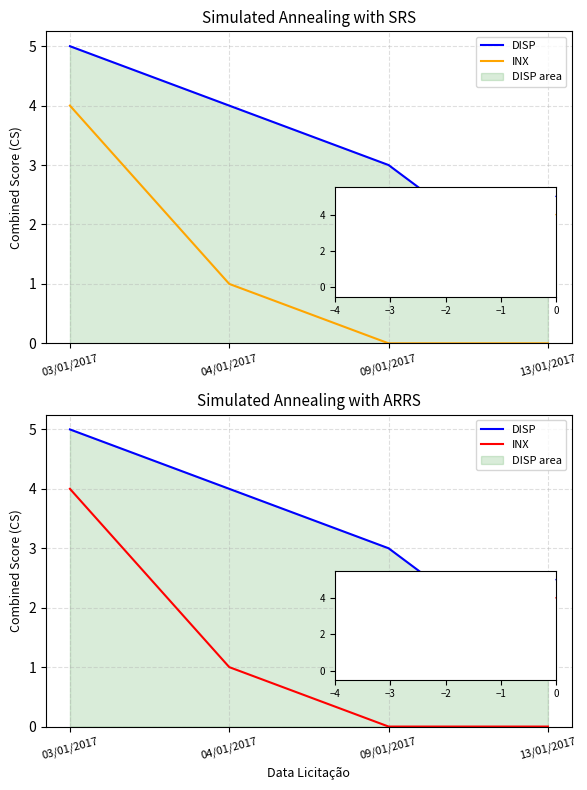

How many data points does each series have?

4